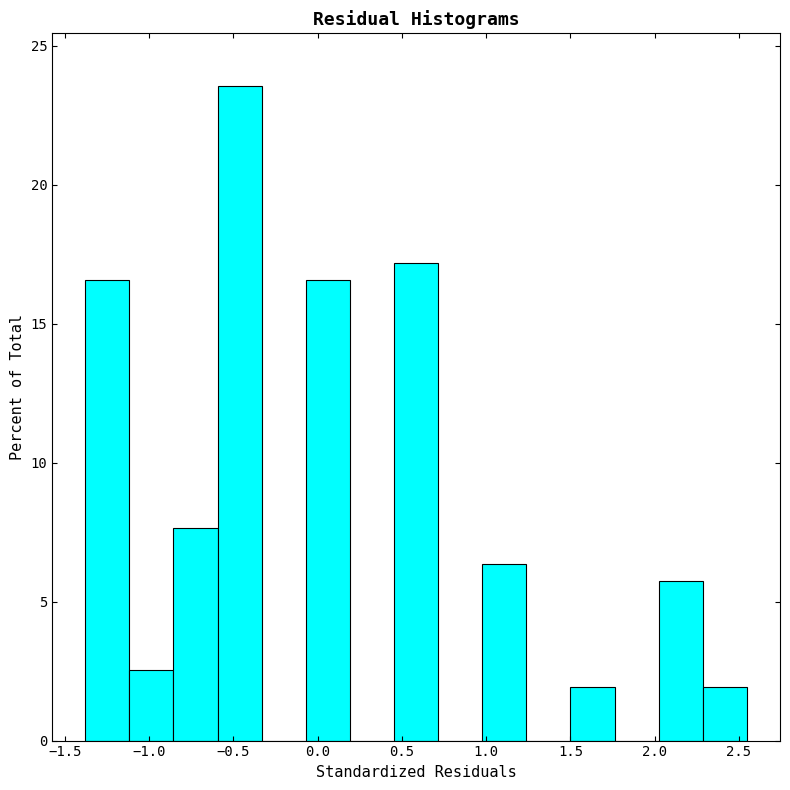

Reading left to right, list every bar in this chart as the range it spans on the x-axis followed by its height. Neither the bar edges nor the heights are printed on the chart, so give them approximately, as read against the axes.

-1.40 to -1.10: 16.5
-1.10 to -0.85: 2.5
-0.85 to -0.60: 7.5
-0.60 to -0.35: 23.5
-0.35 to -0.05: 0
-0.05 to 0.20: 16.5
0.20 to 0.45: 0
0.45 to 0.70: 17.0
0.70 to 1.00: 0
1.00 to 1.25: 6.5
1.25 to 1.50: 0
1.50 to 1.75: 2.0
1.75 to 2.00: 0
2.00 to 2.30: 5.5
2.30 to 2.55: 2.0